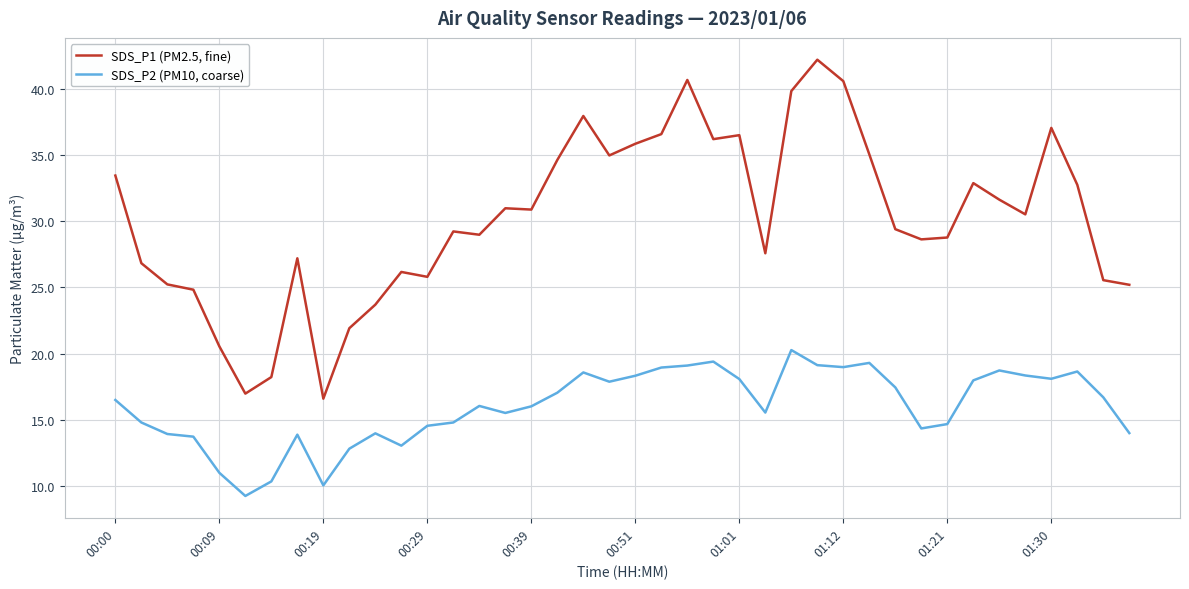

True or false: SDS_P2 (PM10, coarse) and SDS_P1 (PM2.5, fine) intersect in this chart.

False